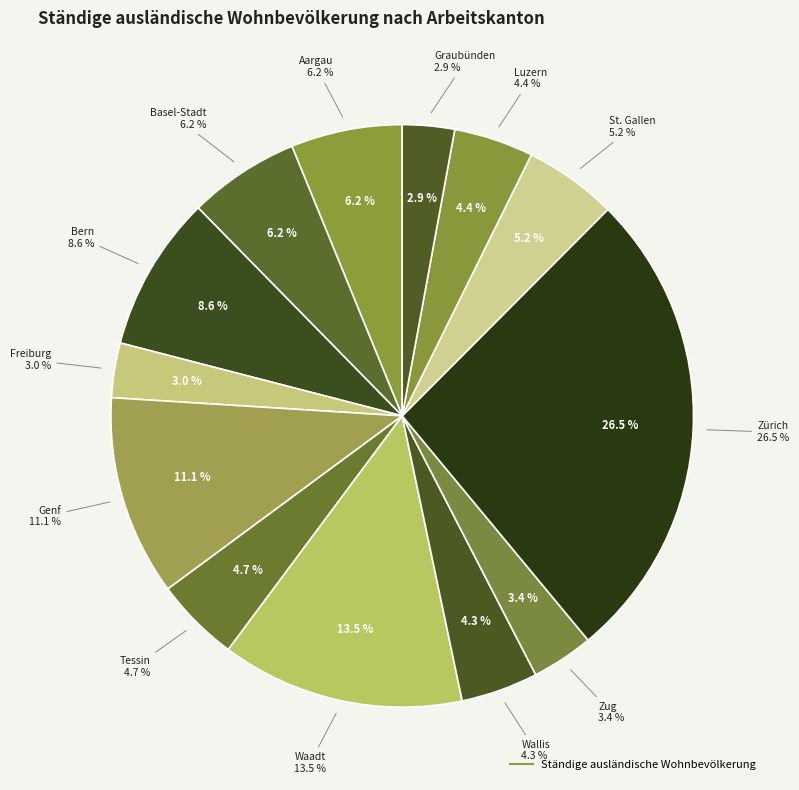

To the nearest percent, what portion does Graubünden represent?

3%